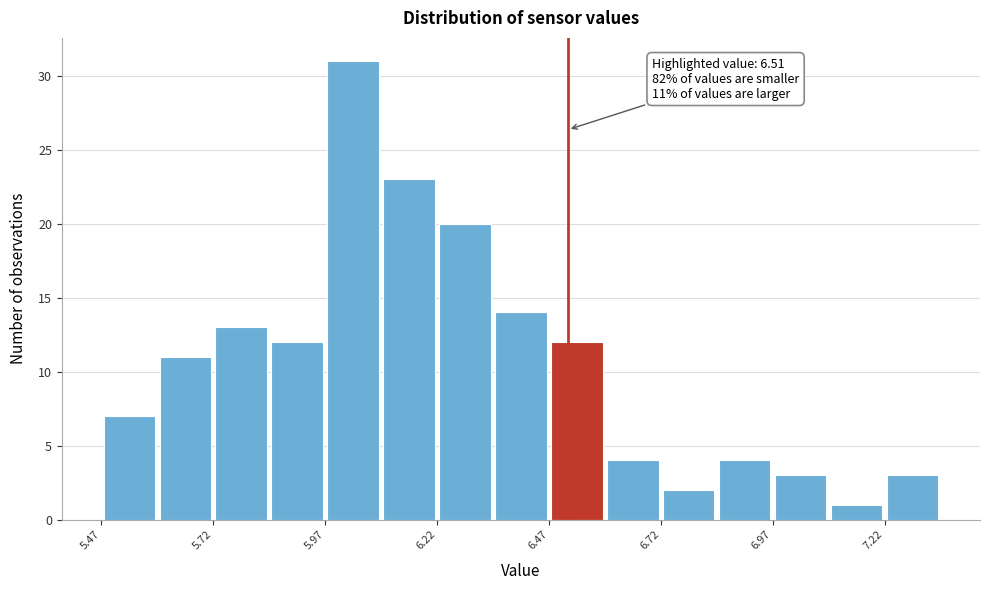

Around what value on the x-axis is the tallest bar? Give the approximate position of its centre, as read against the axis.

6.05